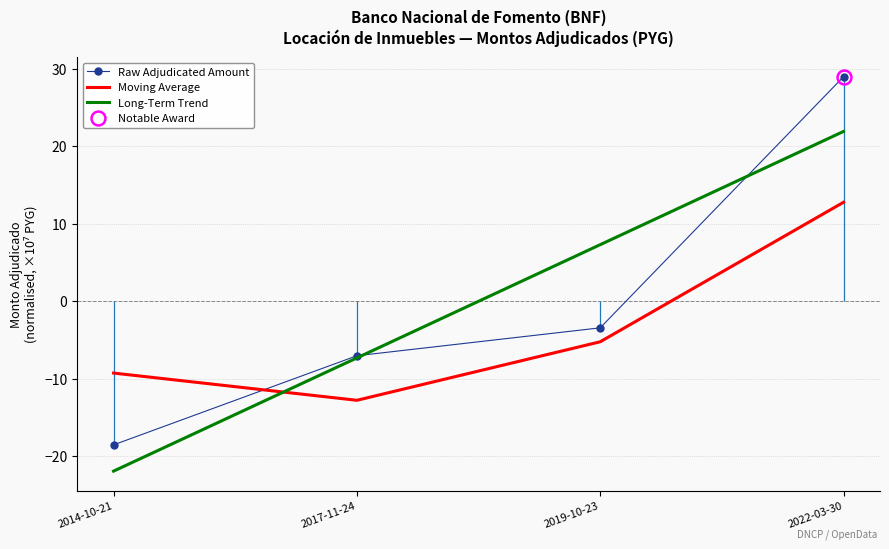

List the series in order of their peak value, lowest first.

Moving Average, Long-Term Trend, Raw Adjudicated Amount